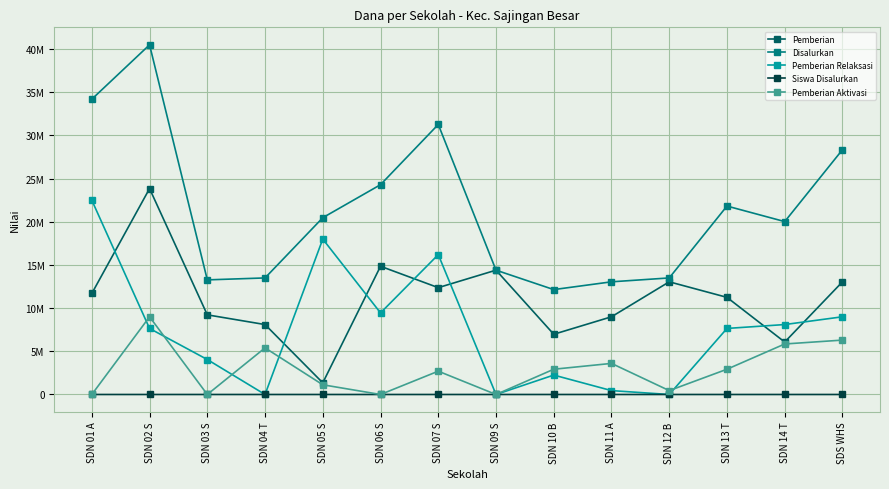

In Disalurkan, how many points are lower than both neighbors (excluding endpoints)?

3